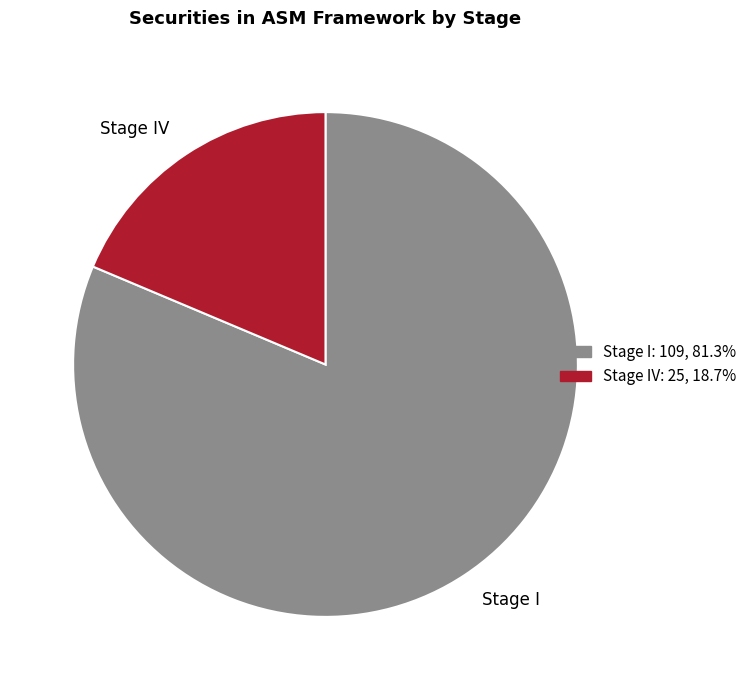

Rank the categories by value from lowest to highest.

Stage IV, Stage I